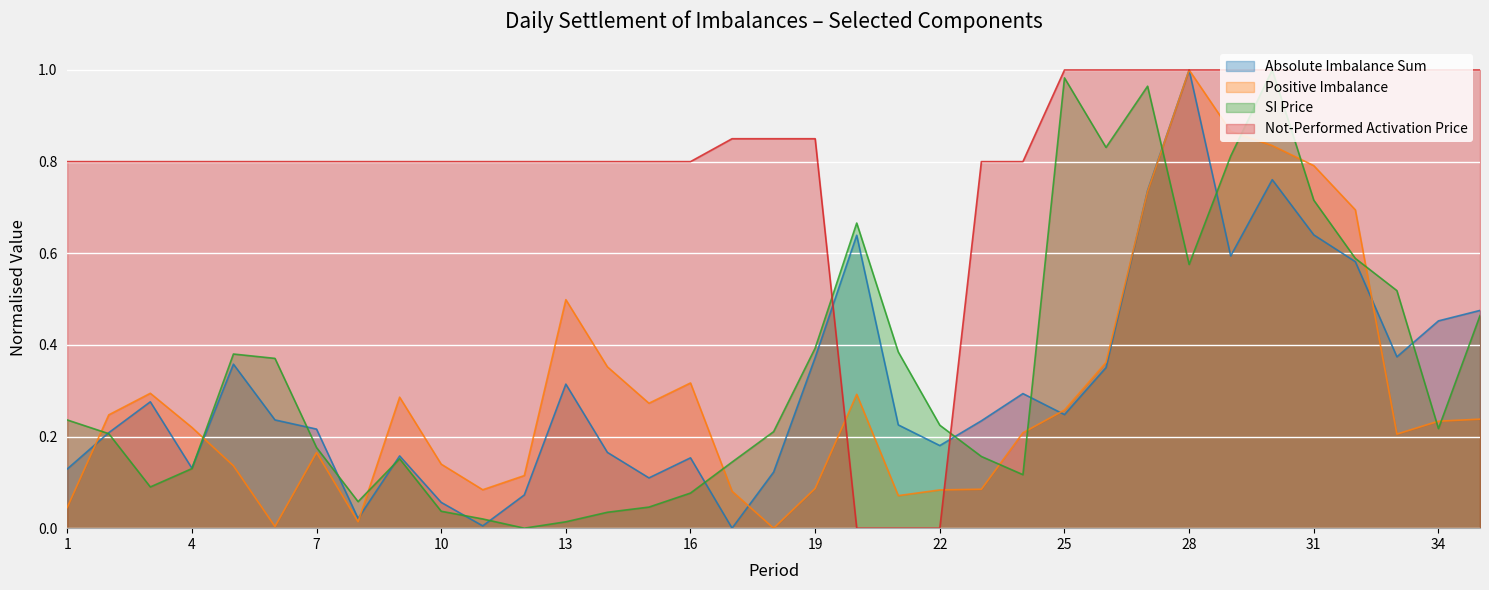

What is the maximum value for Absolute imbalance sum (MWh)?

1.0